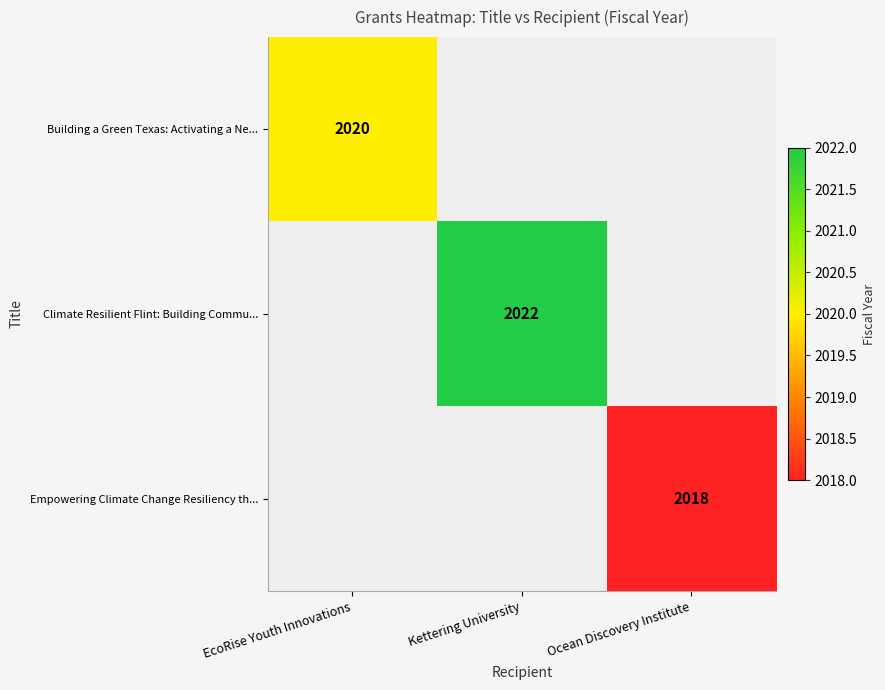

Is it true that Empowering Climate Change Resiliency th... equals 2018 at Ocean Discovery Institute?

True